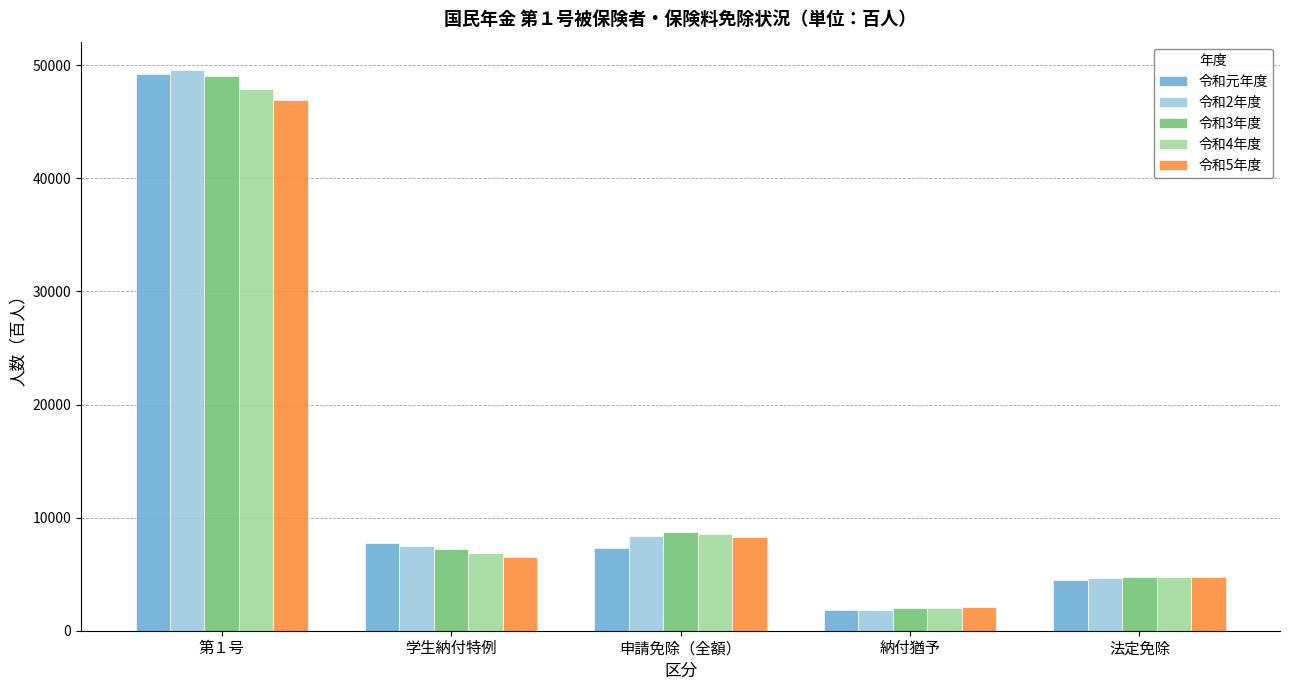

Reading left to right, transcribe all the data shown in this chart.

令和元年度: 49248	7724	7346	1853	4523
令和2年度: 49611	7532	8338	1865	4703
令和3年度: 49058	7184	8722	1984	4713
令和4年度: 47948	6860	8558	1984	4747
令和5年度: 46967	6503	8251	2060	4762